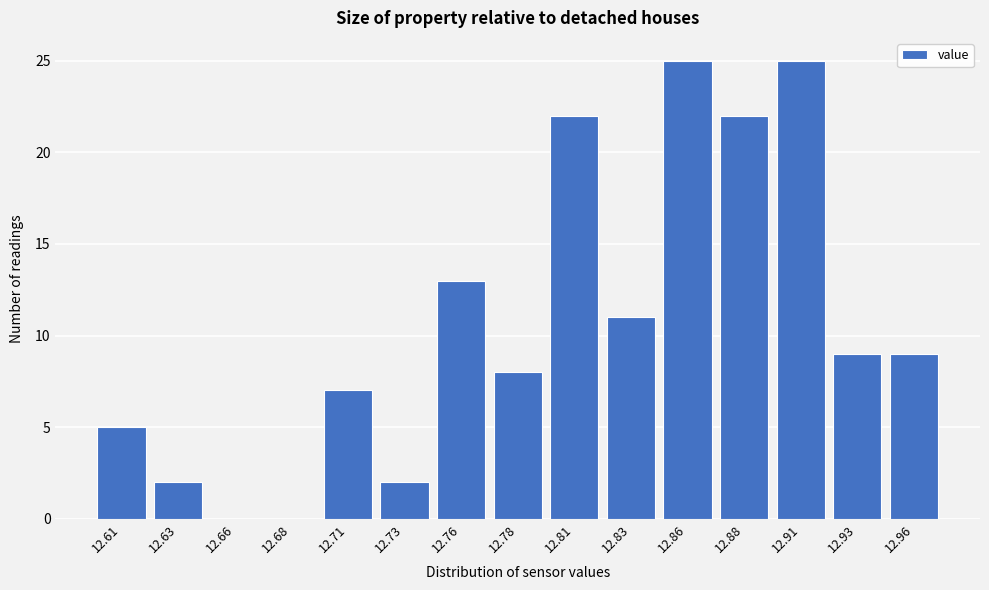

Reading left to right, list all the values displayed in this chart.

12.61=5	12.63=2	12.66=0	12.68=0	12.71=7	12.73=2	12.76=13	12.78=8	12.81=22	12.83=11	12.86=25	12.88=22	12.91=25	12.93=9	12.96=9